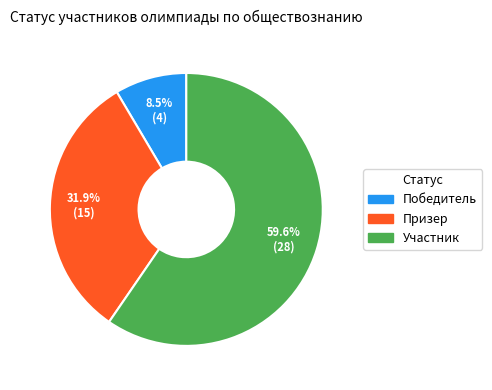

Count the number of slices in the pie.

3